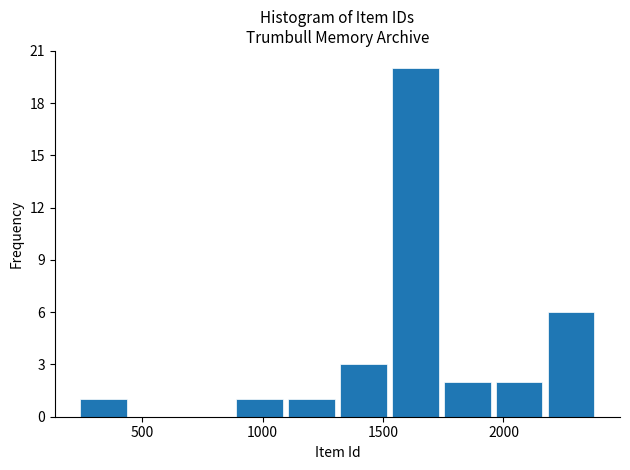

Reading left to right, list every bar in this chart as the range it spans on the x-axis followed by its height. Neither the bar edges nor the heights are printed on the chart, so give them approximately, as read against the axes.

250 to 450: 1
450 to 650: 0
650 to 900: 0
900 to 1100: 1
1100 to 1300: 1
1300 to 1550: 3
1550 to 1750: 20
1750 to 1950: 2
1950 to 2150: 2
2150 to 2400: 6